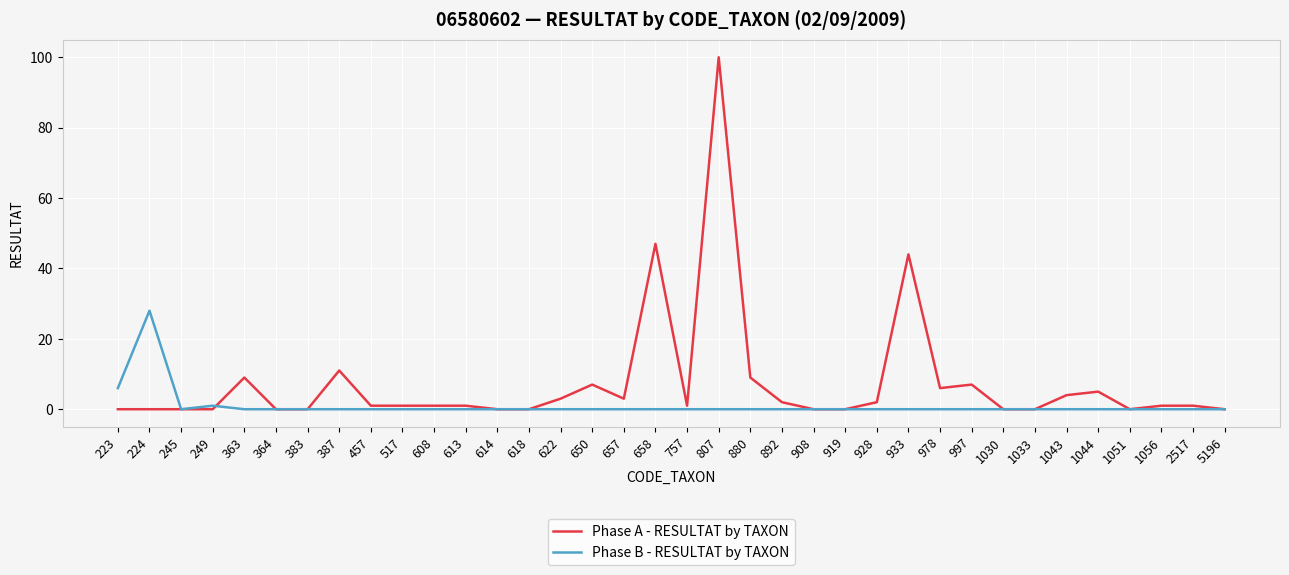

Where is Phase B - RESULTAT by TAXON nearest to the value 14?

223